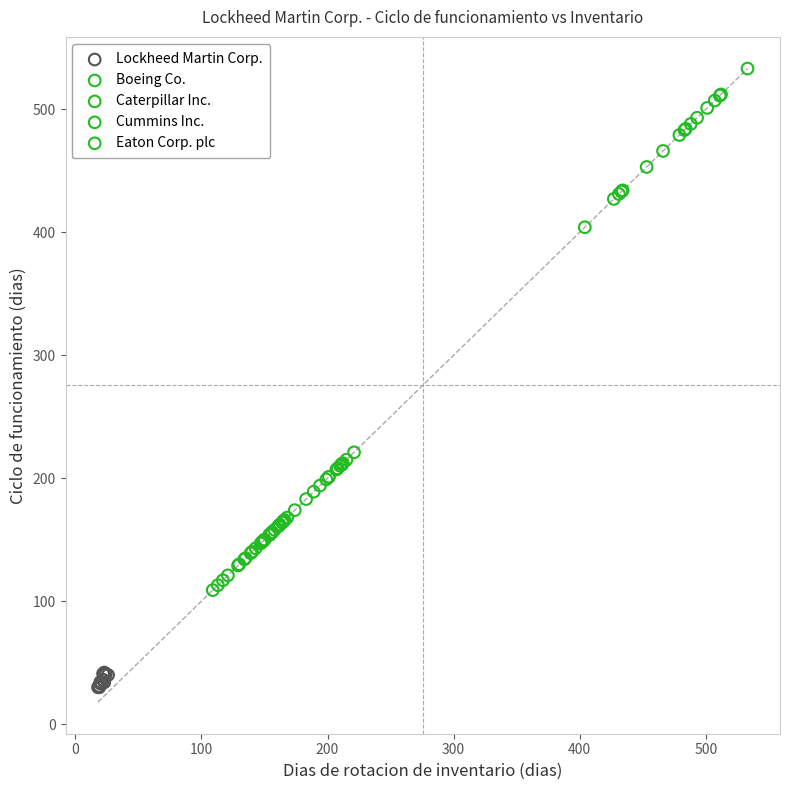

Which series reaches the minimum Y coordinate?

Lockheed Martin Corp.